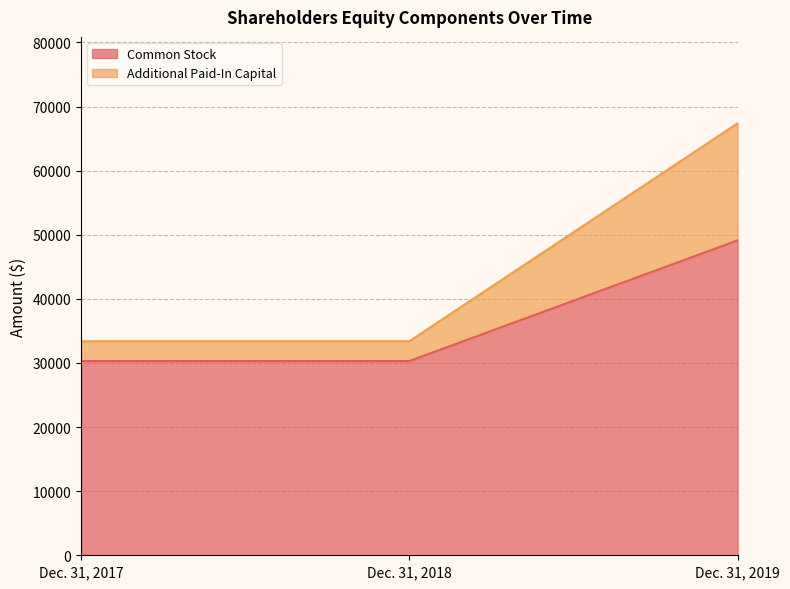

How many Common Stock values are between 30300 and 49125?

3